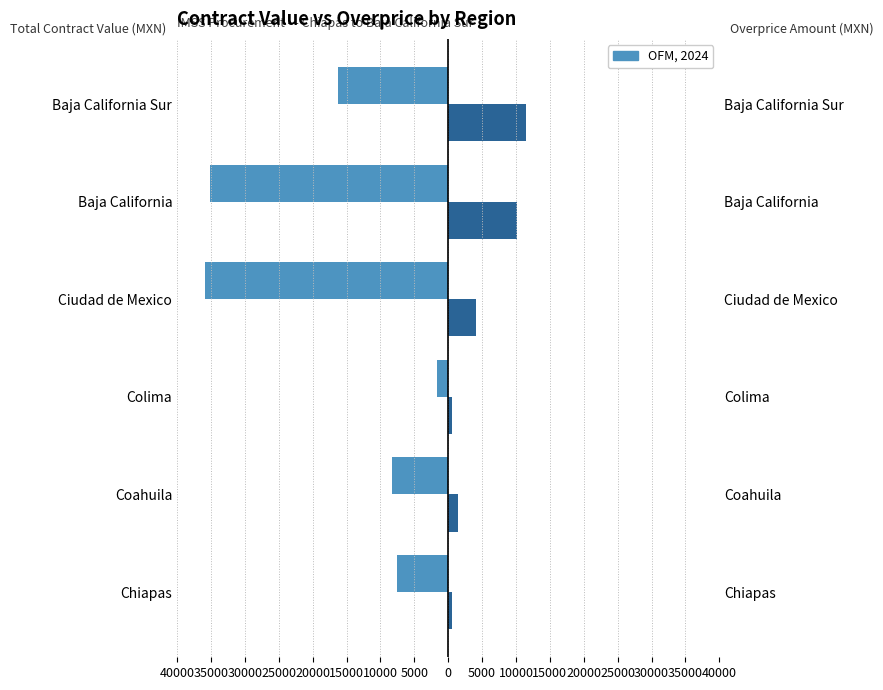

How many groups of bars are there?

6